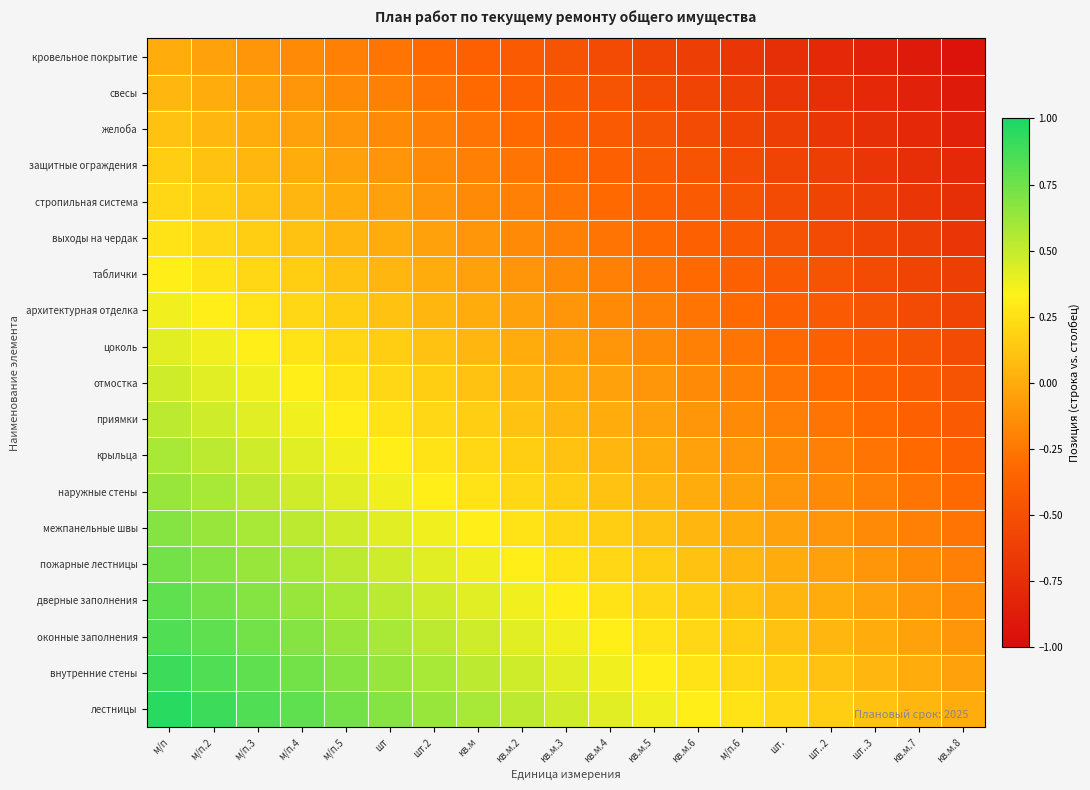

What is the total value across all series at шт.2?

3.0